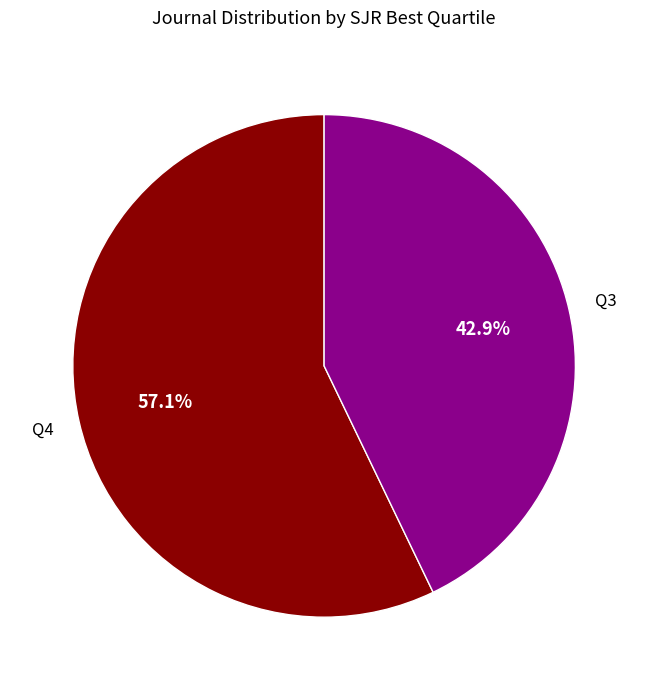

Does any single category account for the majority?

Yes